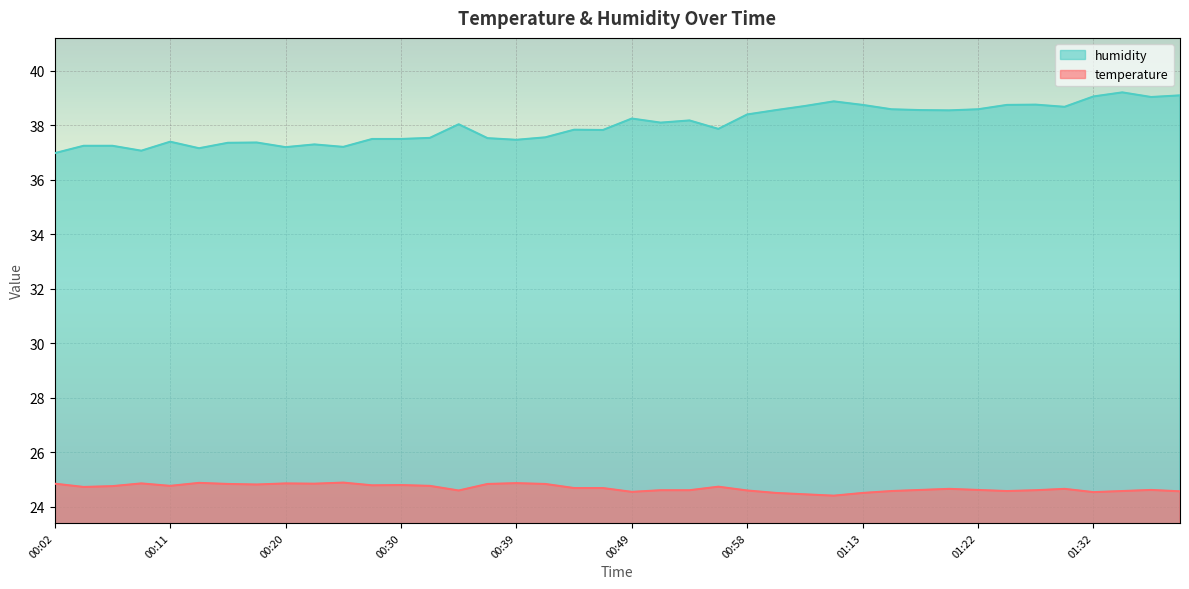

At which label is temperature closest to 24?

01:05